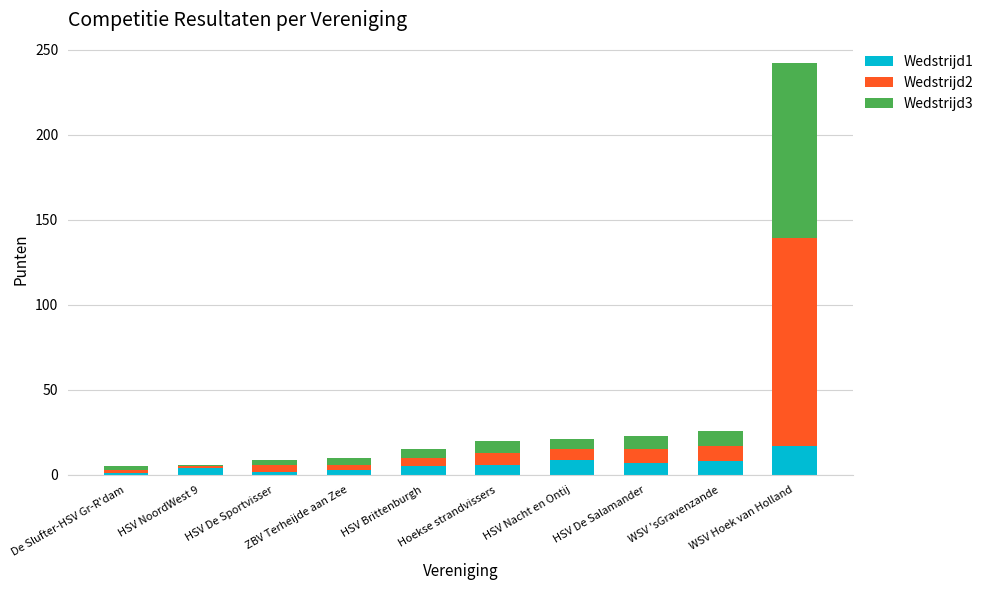

What are all the series names shown in the legend?

Wedstrijd1, Wedstrijd2, Wedstrijd3